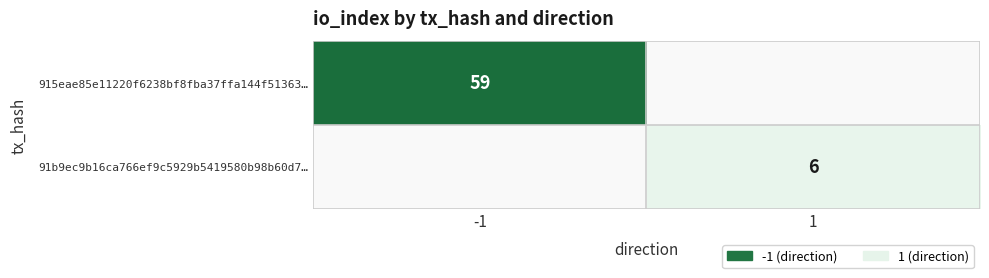

Is it true that 915eae85e11220f6238bf8fba37ffa144f51363… equals 59 at -1?

True